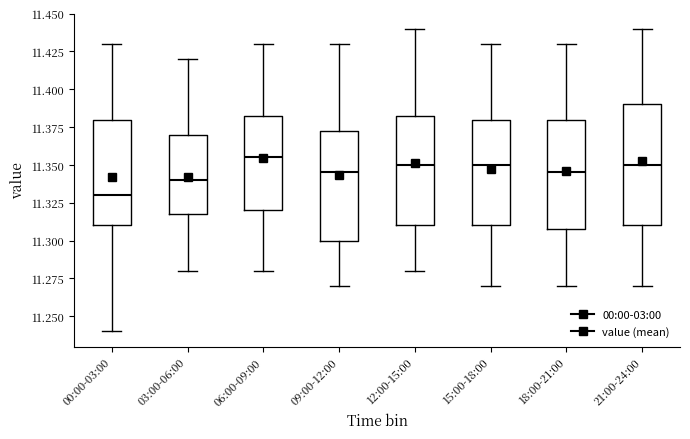

Which box's median line is the lowest?

00:00-03:00